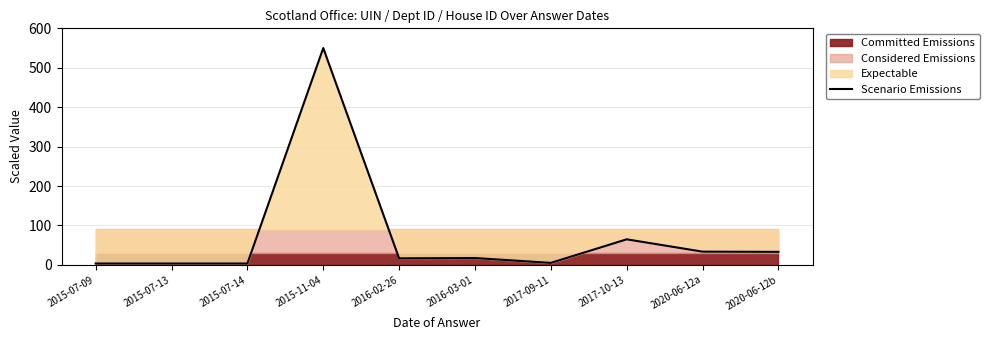

Where does the data first go above 17?

2015-11-04